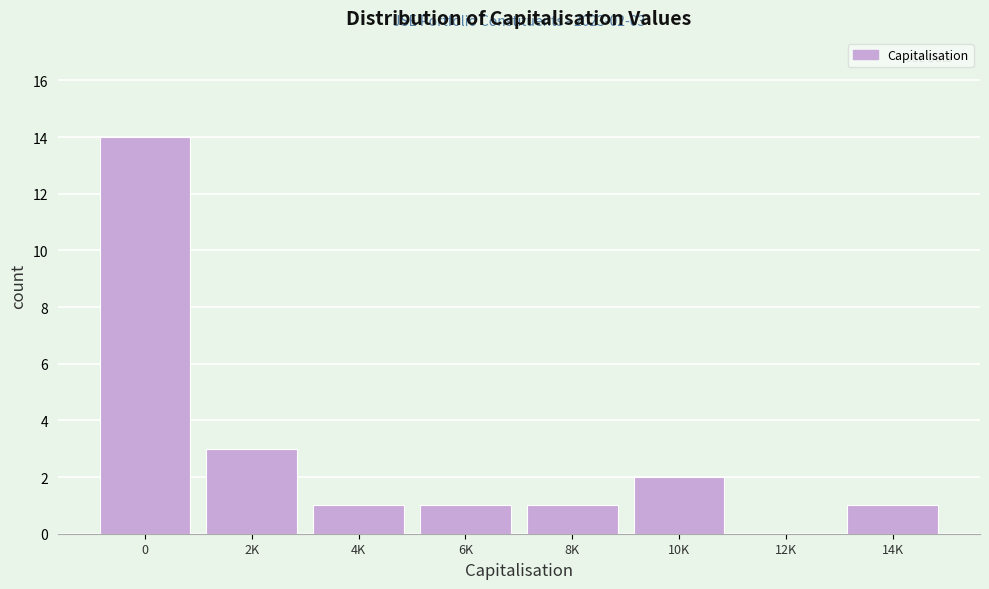

Reading right to left, extract all data points from this chart.

14K=1	12K=0	10K=2	8K=1	6K=1	4K=1	2K=3	0=14